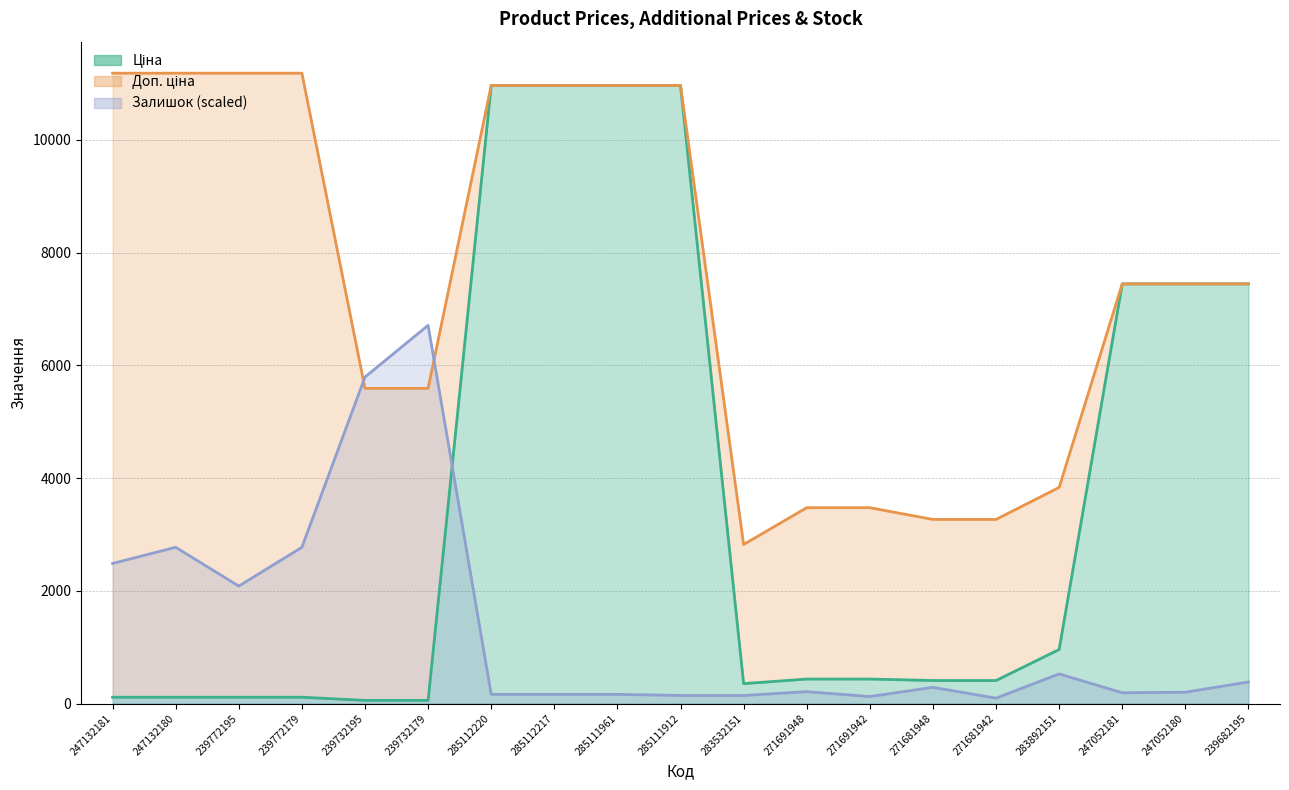

What position from the right is 271691948?

8